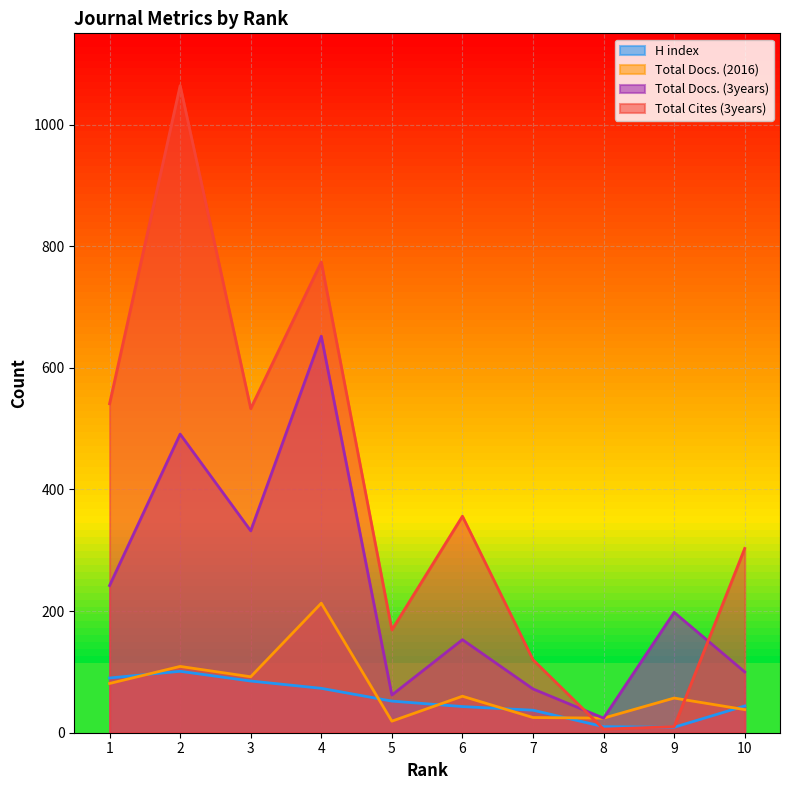

Which series has the largest total across all categories?

Total Cites (3years)